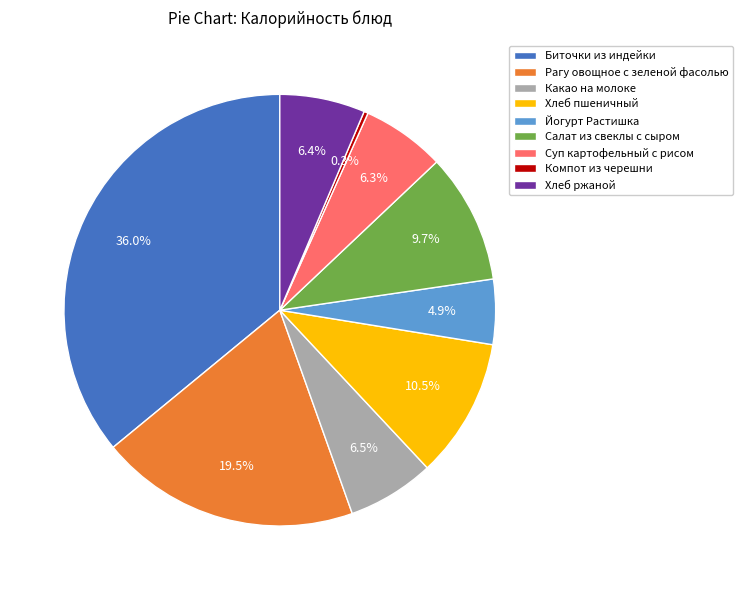

What percentage do Какао на молоке and Биточки из индейки together represent?

42.5%